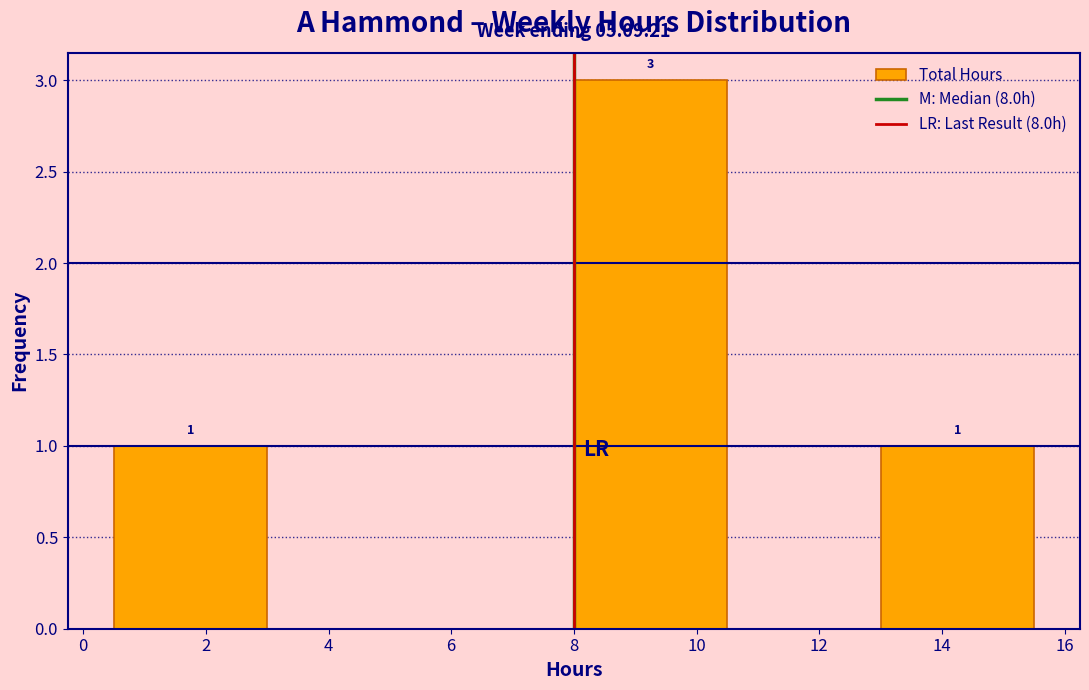

Which range on the x-axis has the tallest bar?

8.0 to 10.5